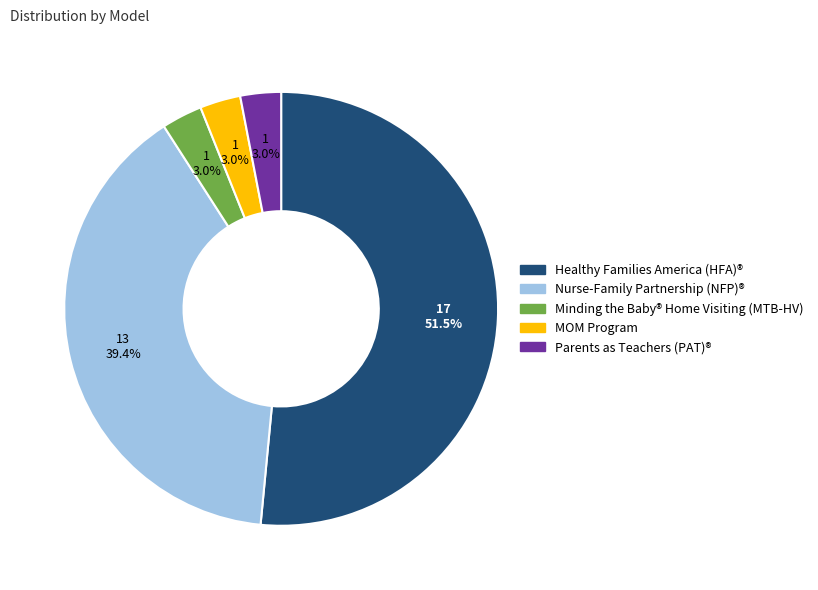

How many segments does this pie chart have?

5